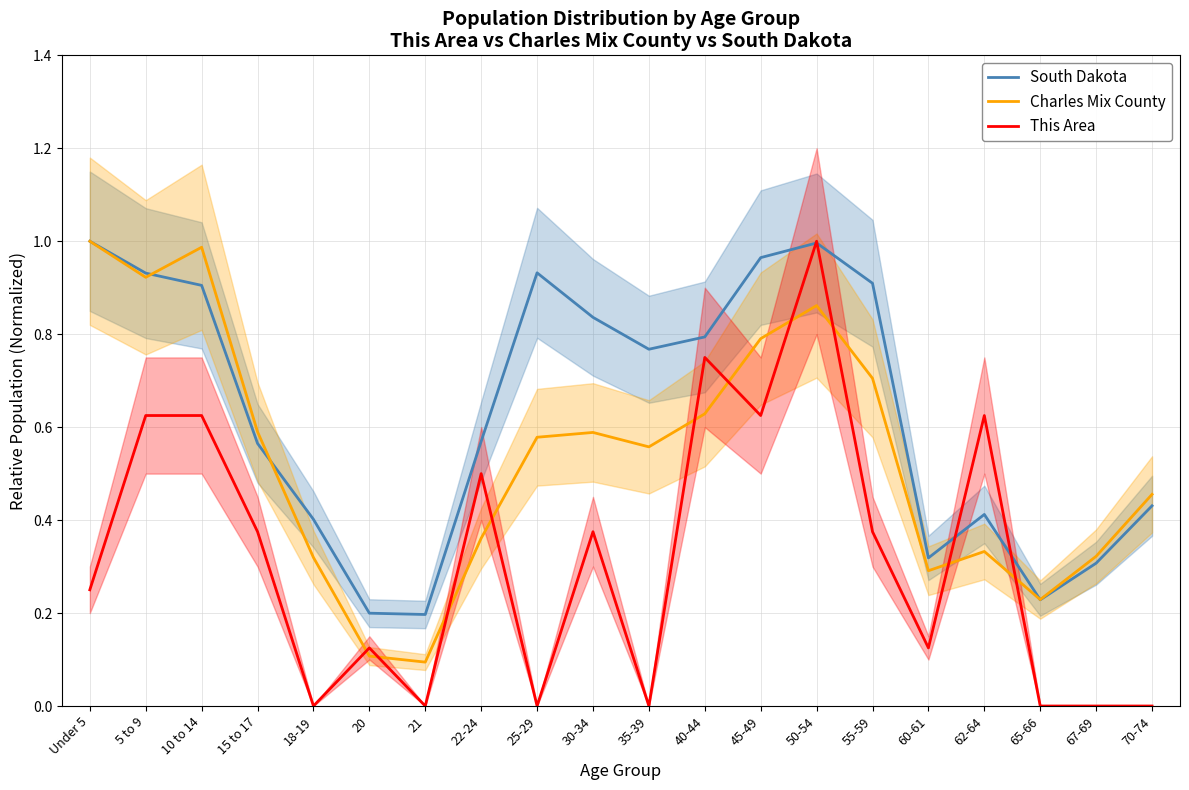

Between which two adjacent categories do Charles Mix County and This Area first intersect?

18-19 and 20